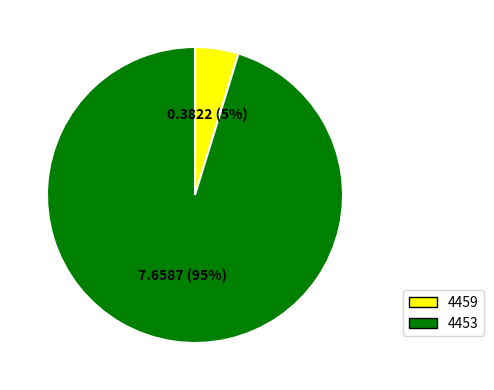

What percentage is the 4453 slice, to the nearest percent?

95%